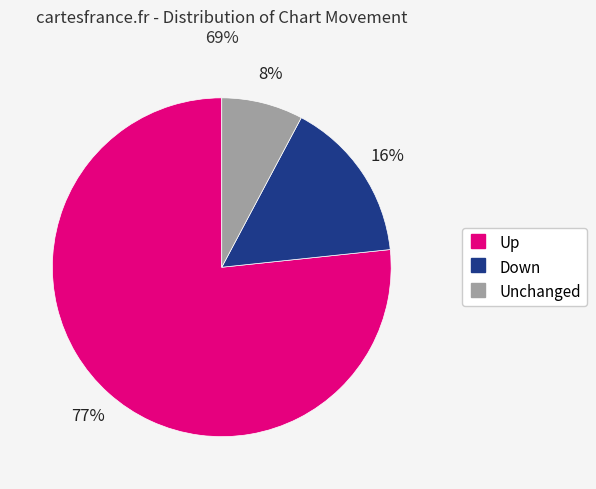

To the nearest percent, what is the average slice percentage?

33%